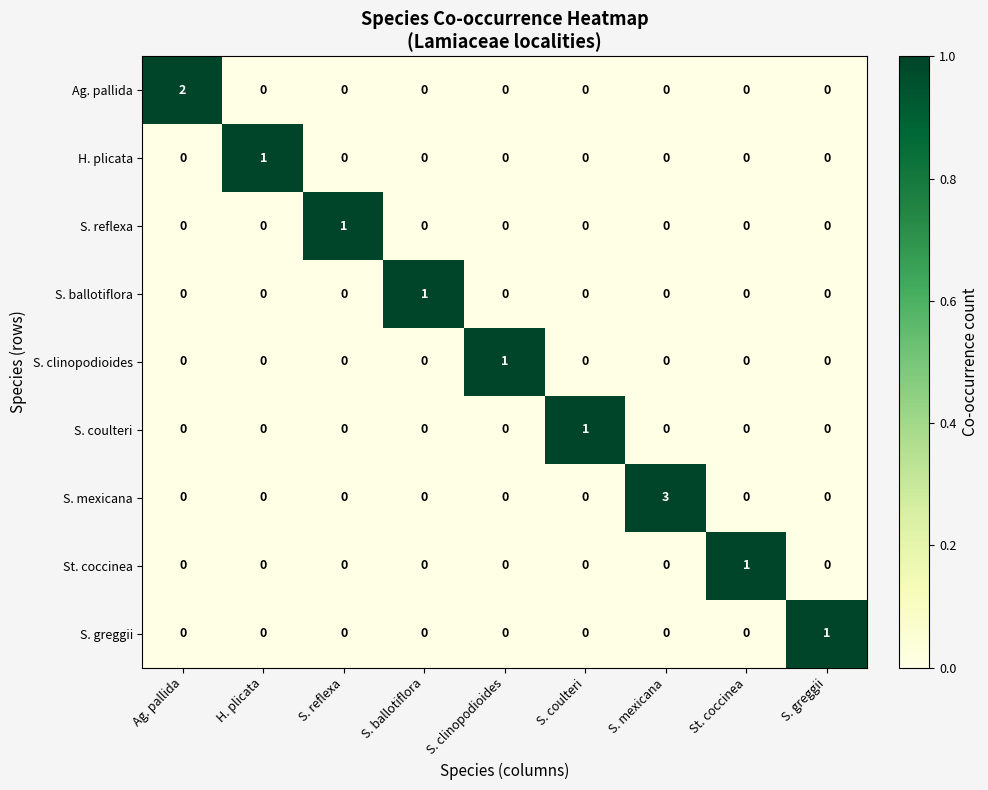

Which series has the largest total across all categories?

S. mexicana